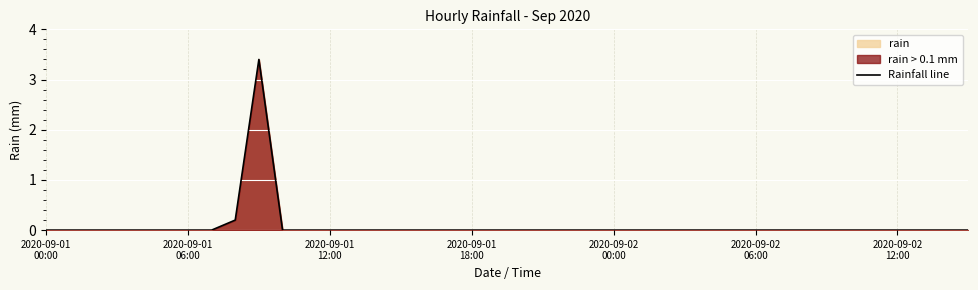

How many values exceed 0?

2